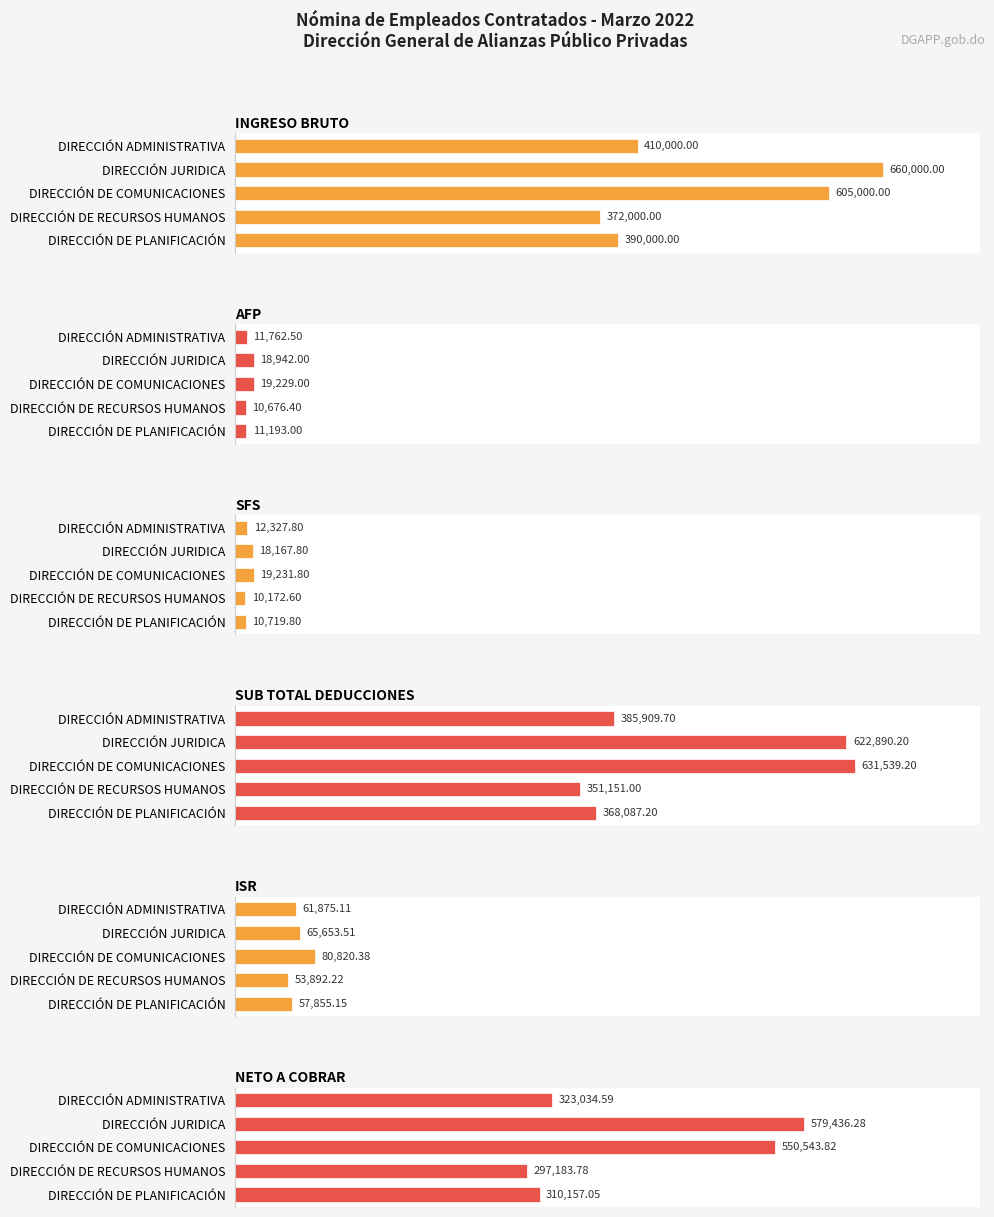

What is the value of the INGRESO BRUTO bar at the 3rd from the left?

605000.0